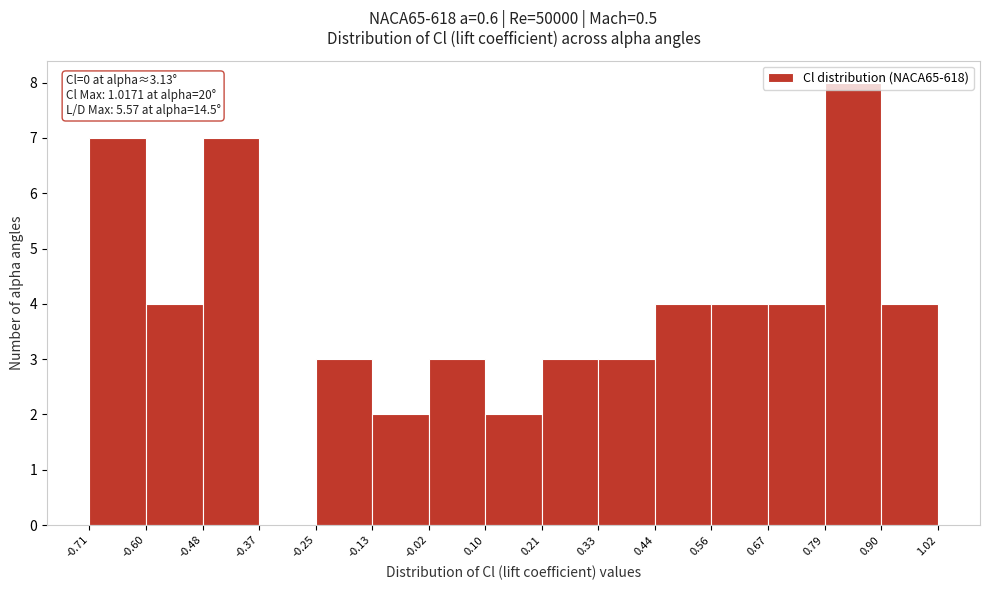

Which range on the x-axis has the tallest bar?

0.79 to 0.90